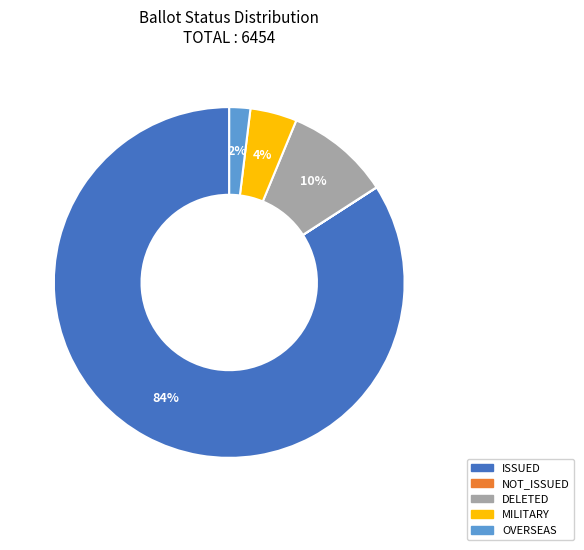

Combined, do ISSUED and MILITARY account for over 50%?

Yes